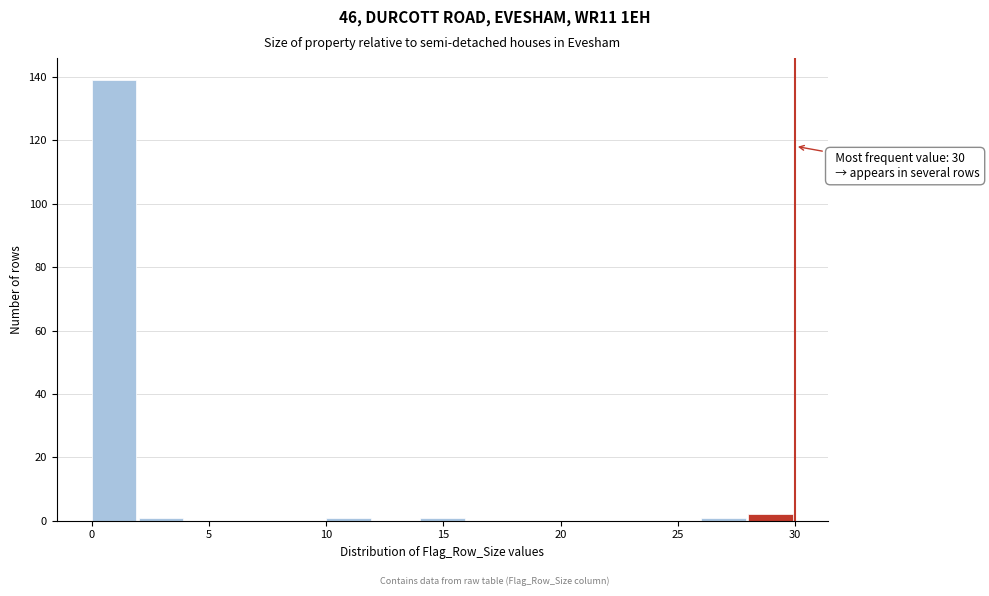

Which range on the x-axis has the tallest bar?

0 to 2